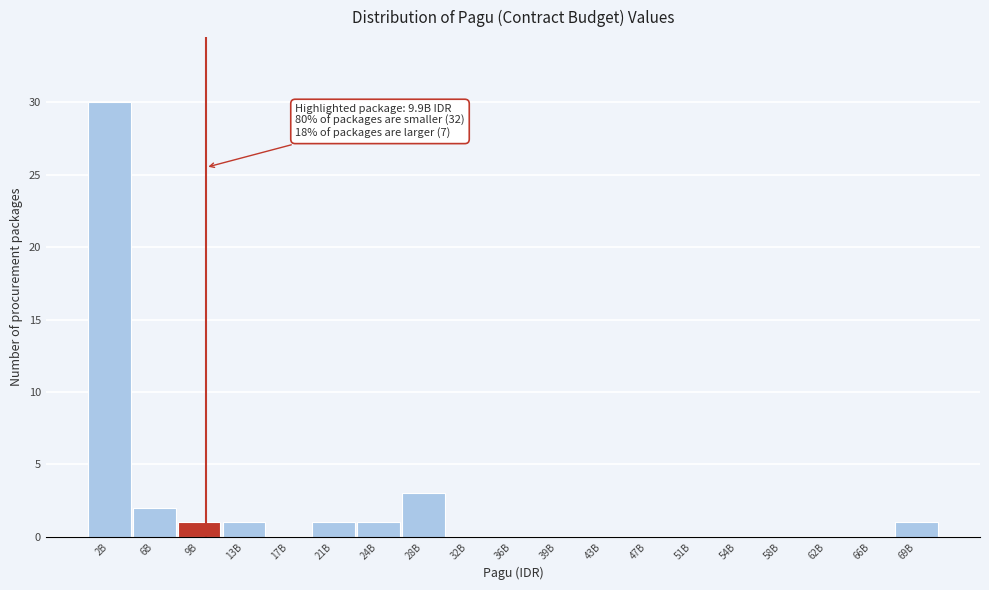

Reading right to left, extract all data points from this chart.

69B=1	66B=0	62B=0	58B=0	54B=0	51B=0	47B=0	43B=0	39B=0	36B=0	32B=0	28B=3	24B=1	21B=1	17B=0	13B=1	9B=1	6B=2	2B=30